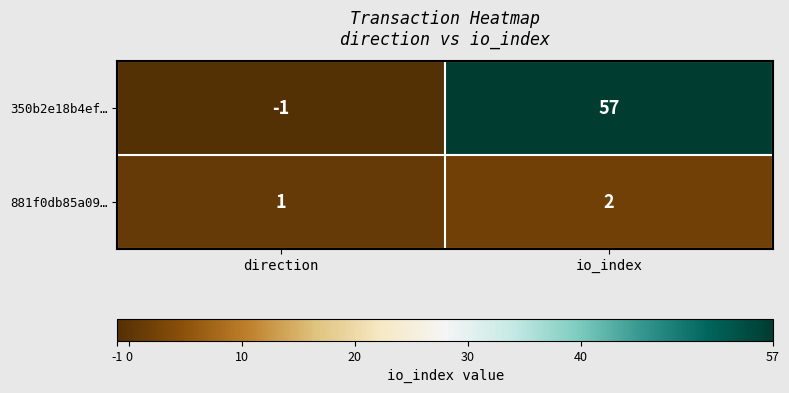

Rank the series by their average value, from lowest to highest.

881f0db85a09…, 350b2e18b4ef…